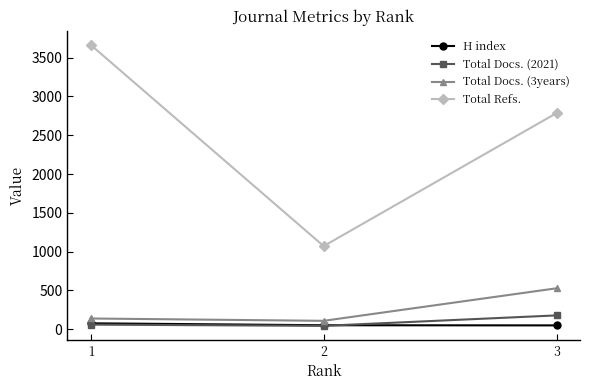

What is the value of the H index point at the 3rd from the left?

47